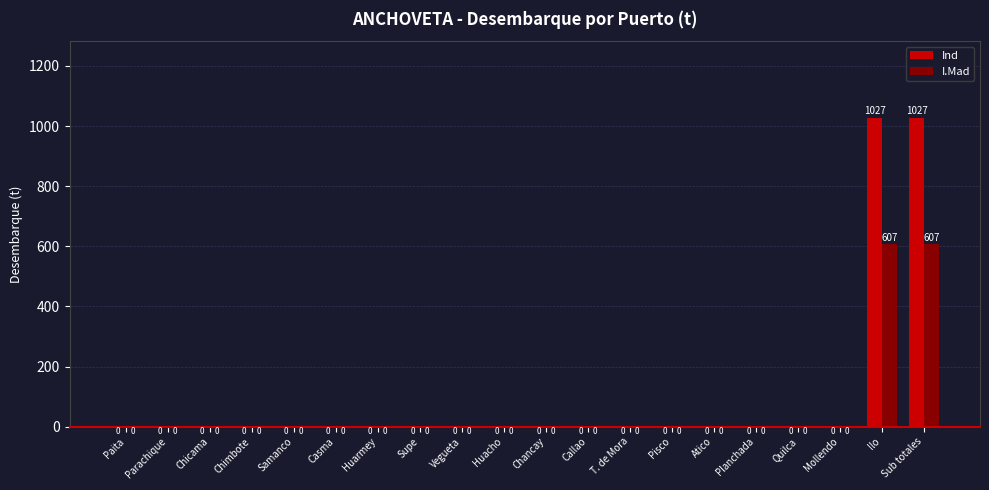

True or false: Ind has a value of -349.9 at Planchada.

False